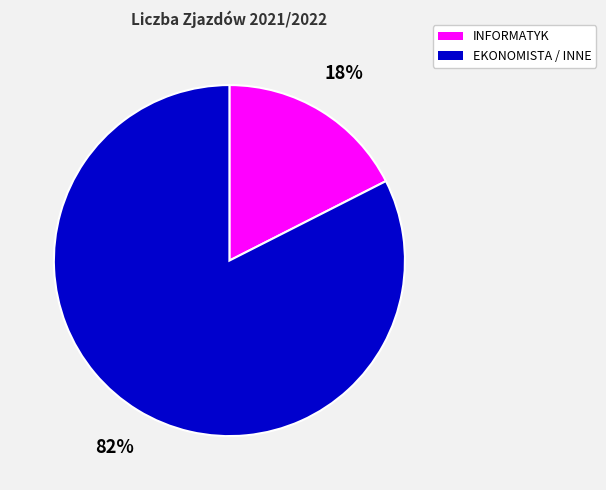

Is there any slice that represents more than half of the pie?

Yes